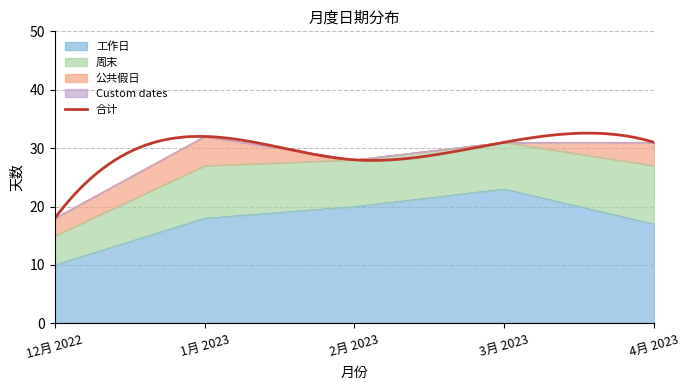

Which series has the largest total across all categories?

工作日